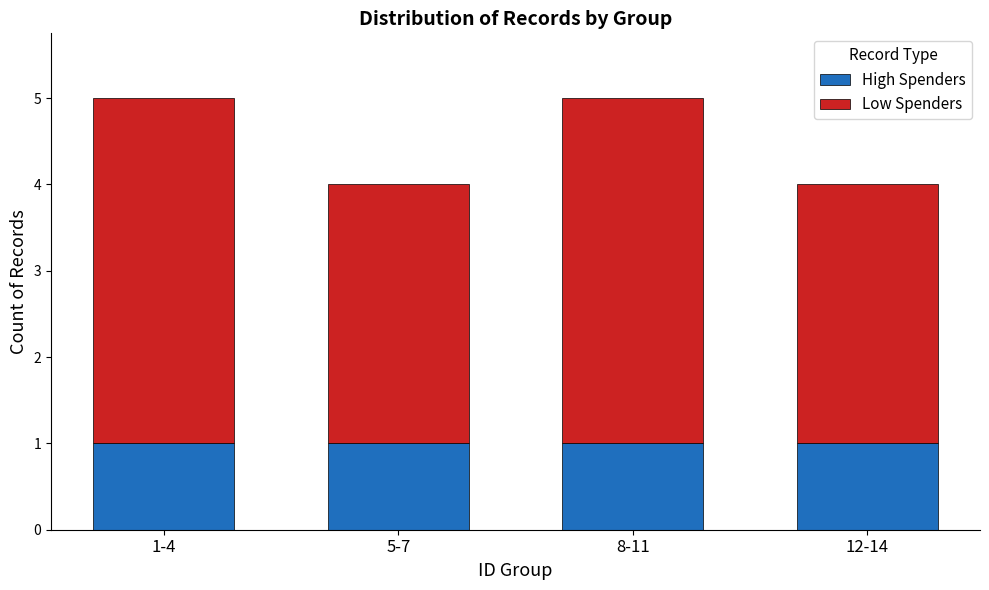

Does the chart contain stacked bars?

Yes